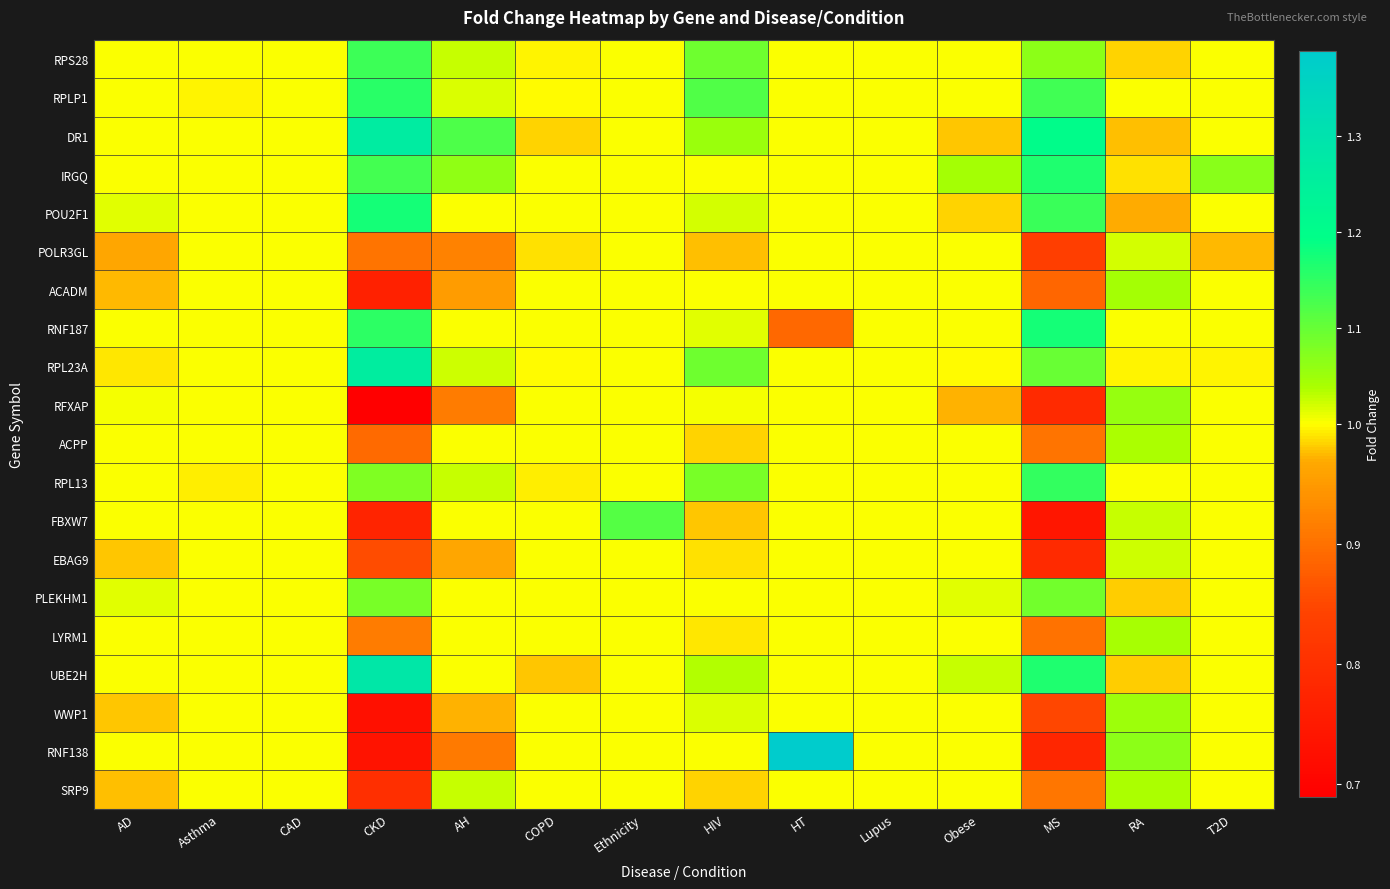

Reading left to right, what are all the values shown in this chart?

RPS28: AD=1.0	Asthma=1.0	CAD=1.0	CKD=1.1	AH=1.0	COPD=1.0	Ethnicity=1.0	HIV=1.1	HT=1.0	Lupus=1.0	Obese=1.0	MS=1.1	RA=1.0	T2D=1.0
RPLP1: AD=1.0	Asthma=1.0	CAD=1.0	CKD=1.2	AH=1.0	COPD=1.0	Ethnicity=1.0	HIV=1.1	HT=1.0	Lupus=1.0	Obese=1.0	MS=1.1	RA=1.0	T2D=1.0
DR1: AD=1.0	Asthma=1.0	CAD=1.0	CKD=1.3	AH=1.1	COPD=1.0	Ethnicity=1.0	HIV=1.1	HT=1.0	Lupus=1.0	Obese=1.0	MS=1.2	RA=1.0	T2D=1.0
IRGQ: AD=1.0	Asthma=1.0	CAD=1.0	CKD=1.1	AH=1.1	COPD=1.0	Ethnicity=1.0	HIV=1.0	HT=1.0	Lupus=1.0	Obese=1.0	MS=1.2	RA=1.0	T2D=1.1
POU2F1: AD=1.0	Asthma=1.0	CAD=1.0	CKD=1.2	AH=1.0	COPD=1.0	Ethnicity=1.0	HIV=1.0	HT=1.0	Lupus=1.0	Obese=1.0	MS=1.1	RA=1.0	T2D=1.0
POLR3GL: AD=1.0	Asthma=1.0	CAD=1.0	CKD=0.9	AH=0.9	COPD=1.0	Ethnicity=1.0	HIV=1.0	HT=1.0	Lupus=1.0	Obese=1.0	MS=0.8	RA=1.0	T2D=1.0
ACADM: AD=1.0	Asthma=1.0	CAD=1.0	CKD=0.8	AH=1.0	COPD=1.0	Ethnicity=1.0	HIV=1.0	HT=1.0	Lupus=1.0	Obese=1.0	MS=0.9	RA=1.0	T2D=1.0
RNF187: AD=1.0	Asthma=1.0	CAD=1.0	CKD=1.2	AH=1.0	COPD=1.0	Ethnicity=1.0	HIV=1.0	HT=0.9	Lupus=1.0	Obese=1.0	MS=1.2	RA=1.0	T2D=1.0
RPL23A: AD=1.0	Asthma=1.0	CAD=1.0	CKD=1.3	AH=1.0	COPD=1.0	Ethnicity=1.0	HIV=1.1	HT=1.0	Lupus=1.0	Obese=1.0	MS=1.1	RA=1.0	T2D=1.0
RFXAP: AD=1.0	Asthma=1.0	CAD=1.0	CKD=0.7	AH=0.9	COPD=1.0	Ethnicity=1.0	HIV=1.0	HT=1.0	Lupus=1.0	Obese=1.0	MS=0.8	RA=1.1	T2D=1.0
ACPP: AD=1.0	Asthma=1.0	CAD=1.0	CKD=0.9	AH=1.0	COPD=1.0	Ethnicity=1.0	HIV=1.0	HT=1.0	Lupus=1.0	Obese=1.0	MS=0.9	RA=1.0	T2D=1.0
RPL13: AD=1.0	Asthma=1.0	CAD=1.0	CKD=1.1	AH=1.0	COPD=1.0	Ethnicity=1.0	HIV=1.1	HT=1.0	Lupus=1.0	Obese=1.0	MS=1.1	RA=1.0	T2D=1.0
FBXW7: AD=1.0	Asthma=1.0	CAD=1.0	CKD=0.8	AH=1.0	COPD=1.0	Ethnicity=1.1	HIV=1.0	HT=1.0	Lupus=1.0	Obese=1.0	MS=0.7	RA=1.0	T2D=1.0
EBAG9: AD=1.0	Asthma=1.0	CAD=1.0	CKD=0.9	AH=1.0	COPD=1.0	Ethnicity=1.0	HIV=1.0	HT=1.0	Lupus=1.0	Obese=1.0	MS=0.8	RA=1.0	T2D=1.0
PLEKHM1: AD=1.0	Asthma=1.0	CAD=1.0	CKD=1.1	AH=1.0	COPD=1.0	Ethnicity=1.0	HIV=1.0	HT=1.0	Lupus=1.0	Obese=1.0	MS=1.1	RA=1.0	T2D=1.0
LYRM1: AD=1.0	Asthma=1.0	CAD=1.0	CKD=0.9	AH=1.0	COPD=1.0	Ethnicity=1.0	HIV=1.0	HT=1.0	Lupus=1.0	Obese=1.0	MS=0.9	RA=1.0	T2D=1.0
UBE2H: AD=1.0	Asthma=1.0	CAD=1.0	CKD=1.3	AH=1.0	COPD=1.0	Ethnicity=1.0	HIV=1.0	HT=1.0	Lupus=1.0	Obese=1.0	MS=1.2	RA=1.0	T2D=1.0
WWP1: AD=1.0	Asthma=1.0	CAD=1.0	CKD=0.7	AH=1.0	COPD=1.0	Ethnicity=1.0	HIV=1.0	HT=1.0	Lupus=1.0	Obese=1.0	MS=0.8	RA=1.1	T2D=1.0
RNF138: AD=1.0	Asthma=1.0	CAD=1.0	CKD=0.7	AH=0.9	COPD=1.0	Ethnicity=1.0	HIV=1.0	HT=1.4	Lupus=1.0	Obese=1.0	MS=0.8	RA=1.1	T2D=1.0
SRP9: AD=1.0	Asthma=1.0	CAD=1.0	CKD=0.8	AH=1.0	COPD=1.0	Ethnicity=1.0	HIV=1.0	HT=1.0	Lupus=1.0	Obese=1.0	MS=0.9	RA=1.0	T2D=1.0